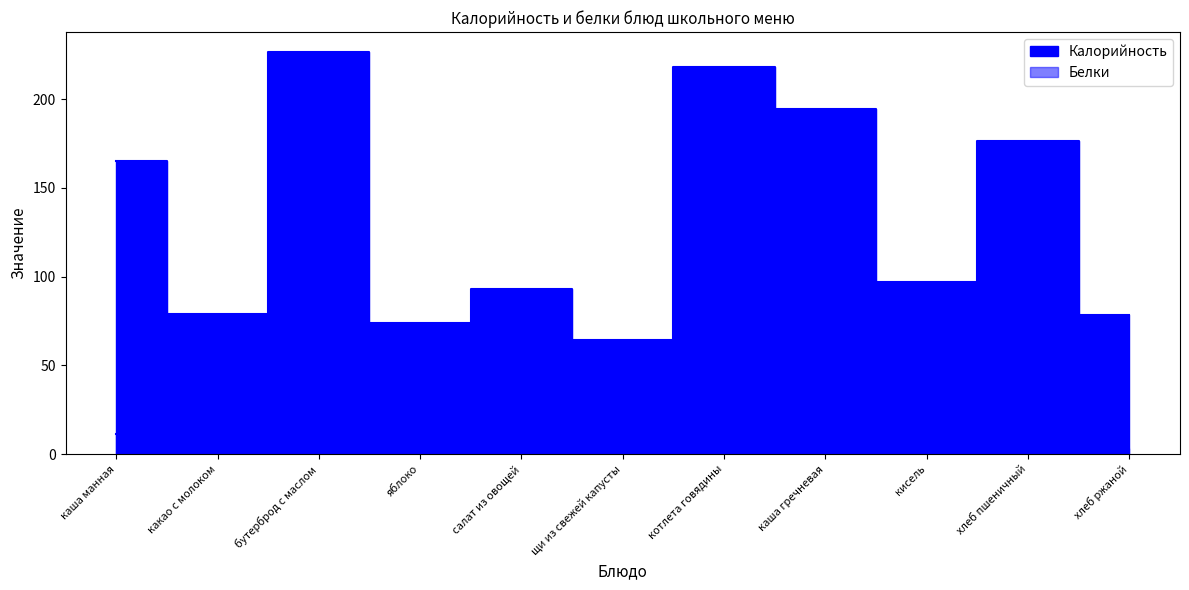

At which label is Белки closest to 5?

хлеб пшеничный